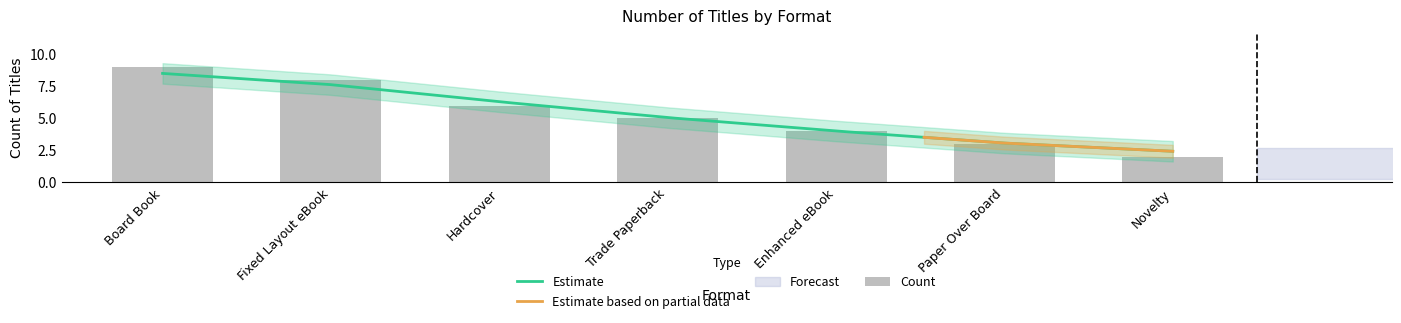

What is the sum of all values?

37